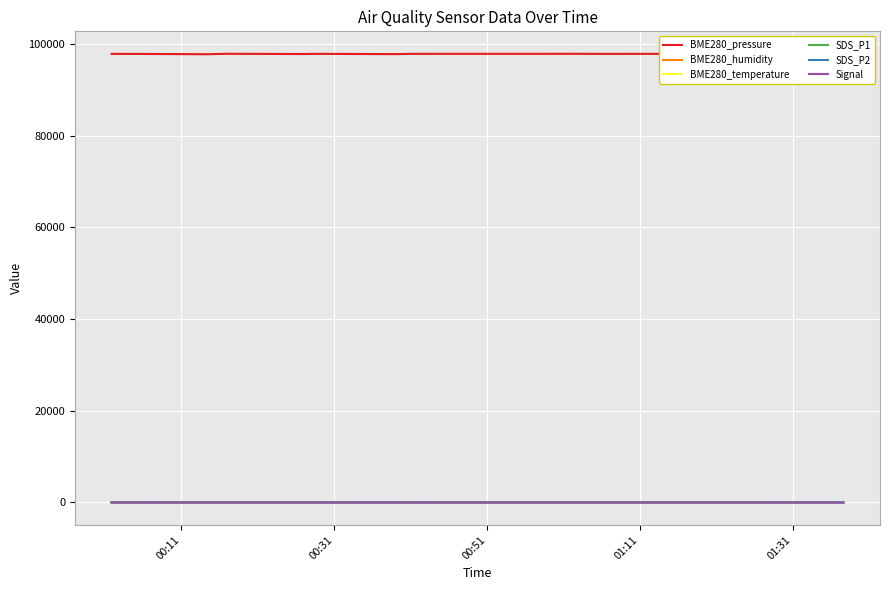

Which series has the widest spread of values?

BME280_pressure